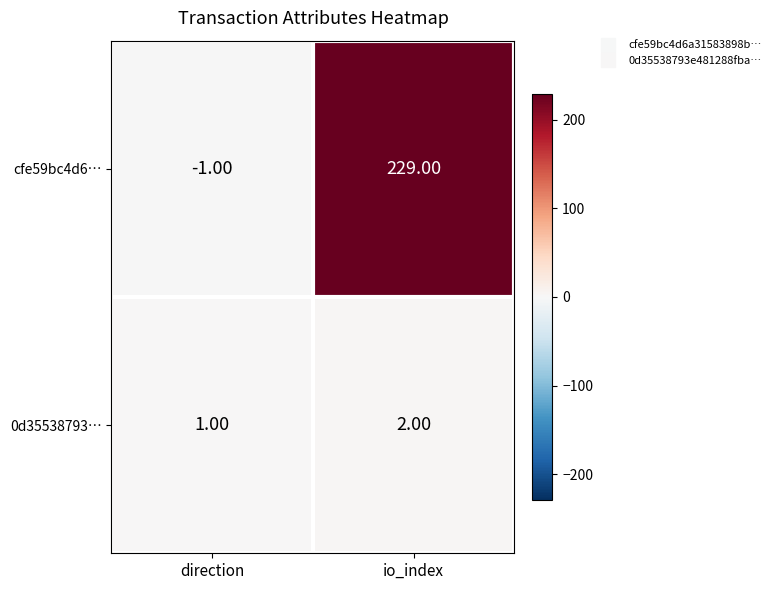

At which label is 0d35538793… closest to 1?

direction